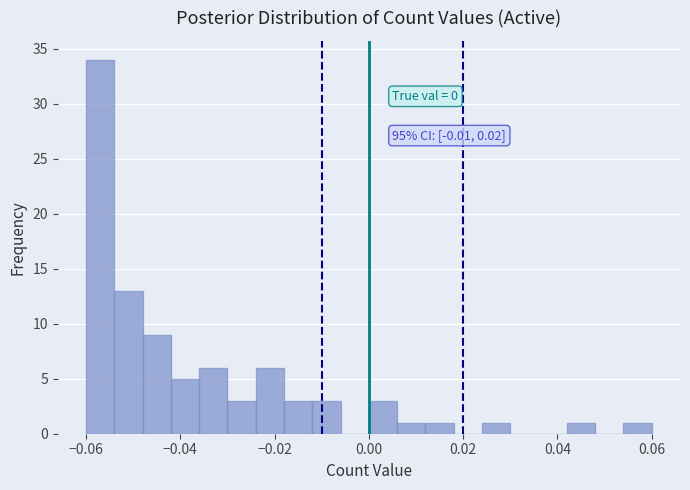

Read against the x-axis, roughly where is the centre of the tallest bar?

-0.056